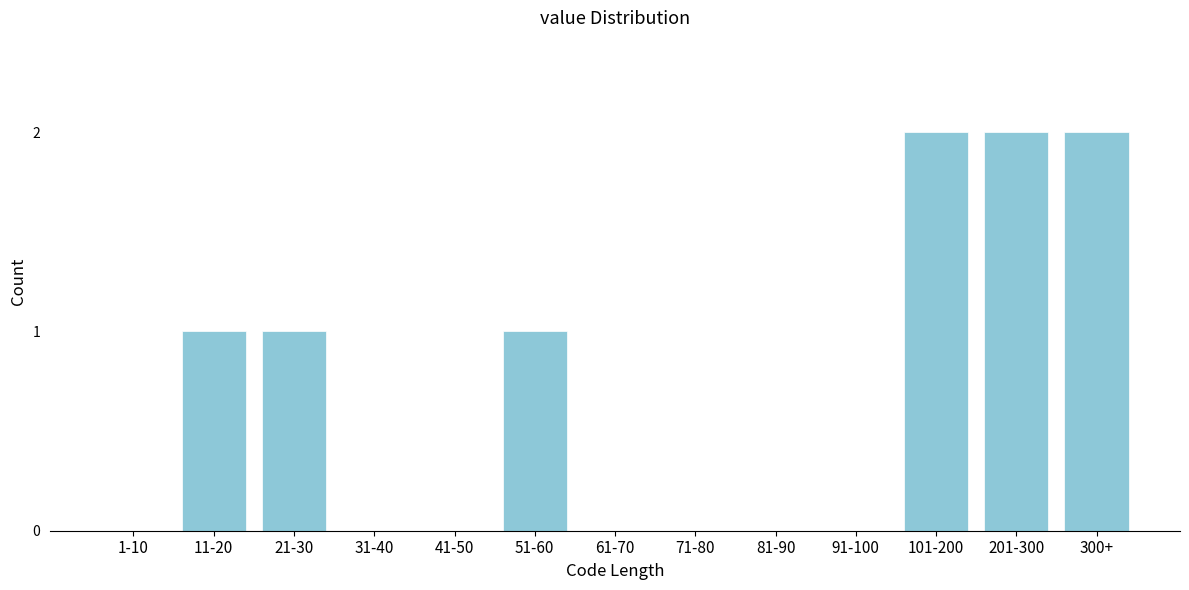

Reading right to left, what are all the values shown in this chart?

300+=2	201-300=2	101-200=2	91-100=0	81-90=0	71-80=0	61-70=0	51-60=1	41-50=0	31-40=0	21-30=1	11-20=1	1-10=0